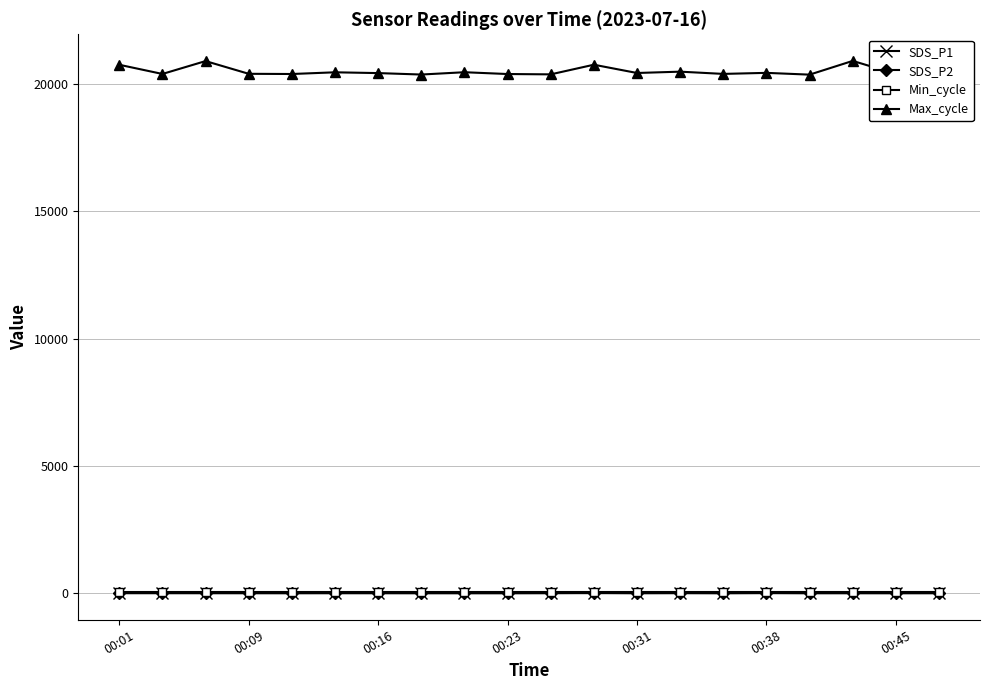

True or false: SDS_P2 and Max_cycle intersect in this chart.

False